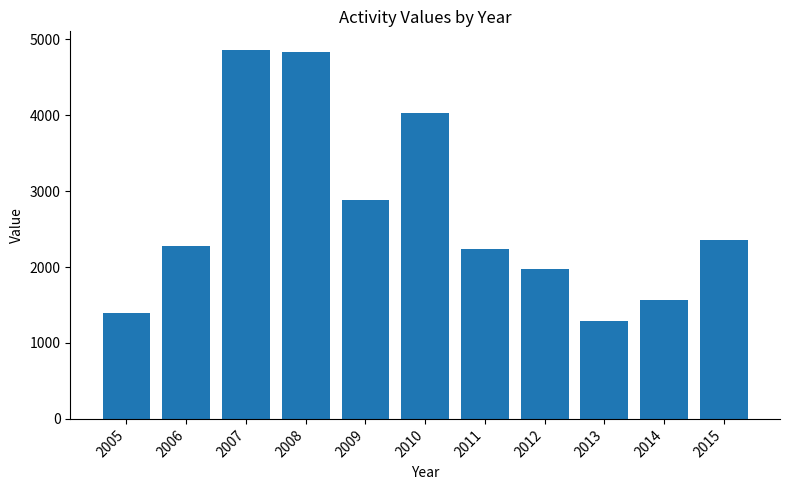

The chart shows a value of 7790.8 at 2007. True or false?

False